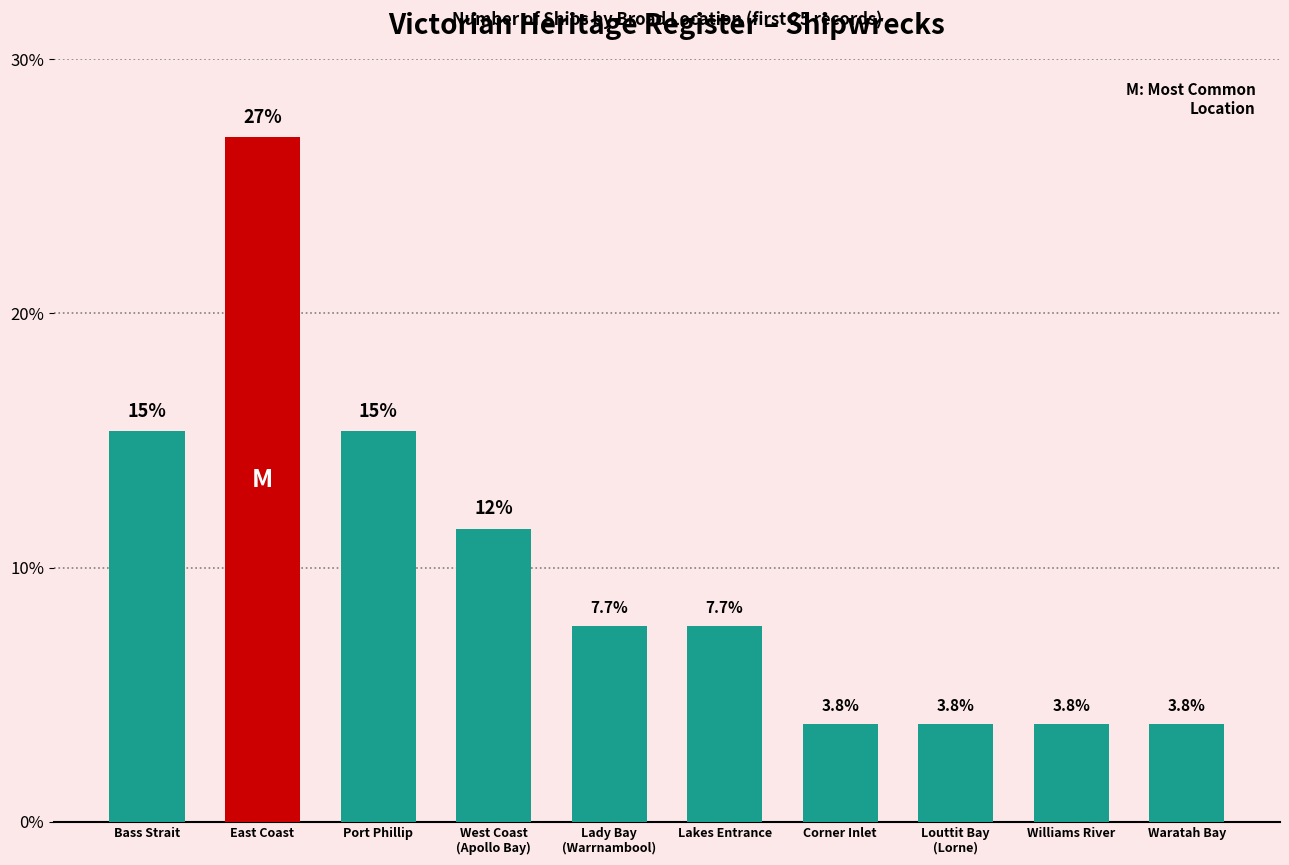

What is the value of the 1st bar from the left?

15.4